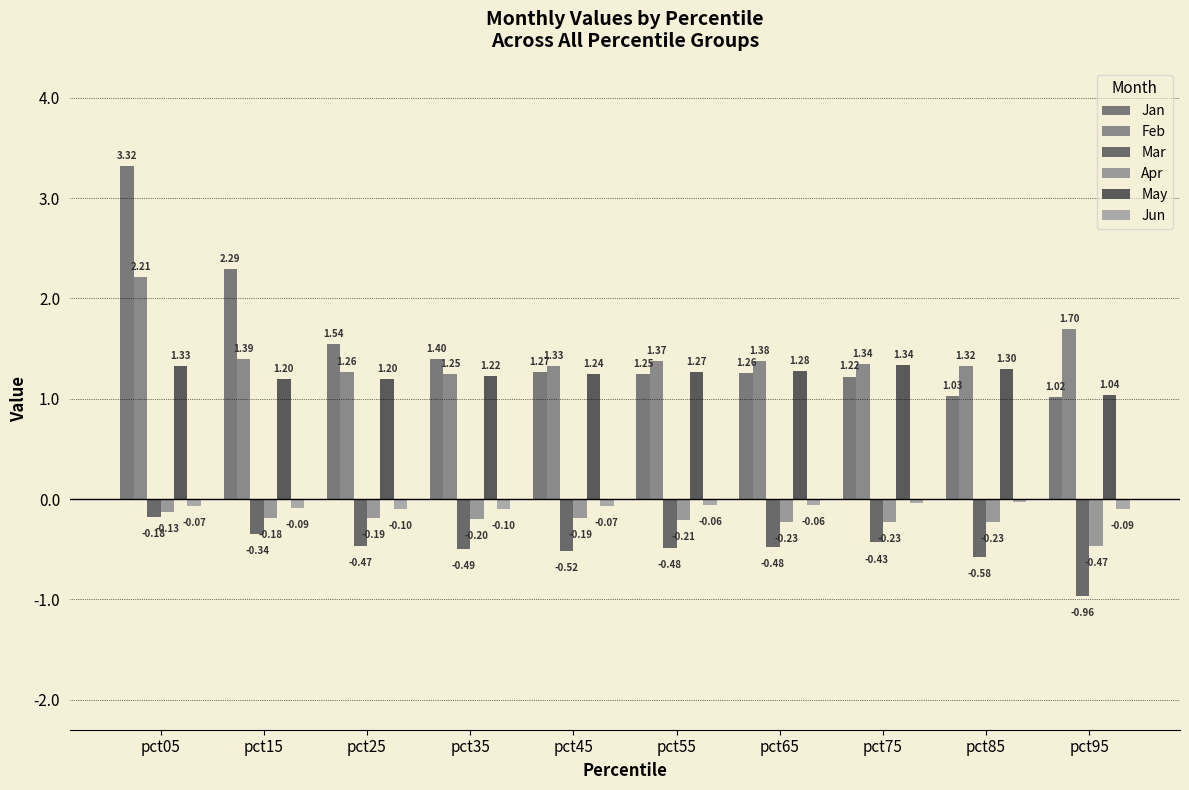

Reading left to right, what are all the values shown in this chart?

Jan: pct05=3.3	pct15=2.3	pct25=1.5	pct35=1.4	pct45=1.3	pct55=1.2	pct65=1.3	pct75=1.2	pct85=1.0	pct95=1.0
Feb: pct05=2.2	pct15=1.4	pct25=1.3	pct35=1.2	pct45=1.3	pct55=1.4	pct65=1.4	pct75=1.3	pct85=1.3	pct95=1.7
Mar: pct05=-0.2	pct15=-0.3	pct25=-0.5	pct35=-0.5	pct45=-0.5	pct55=-0.5	pct65=-0.5	pct75=-0.4	pct85=-0.6	pct95=-1.0
Apr: pct05=-0.1	pct15=-0.2	pct25=-0.2	pct35=-0.2	pct45=-0.2	pct55=-0.2	pct65=-0.2	pct75=-0.2	pct85=-0.2	pct95=-0.5
May: pct05=1.3	pct15=1.2	pct25=1.2	pct35=1.2	pct45=1.2	pct55=1.3	pct65=1.3	pct75=1.3	pct85=1.3	pct95=1.0
Jun: pct05=-0.1	pct15=-0.1	pct25=-0.1	pct35=-0.1	pct45=-0.1	pct55=-0.1	pct65=-0.1	pct75=-0.0	pct85=-0.0	pct95=-0.1